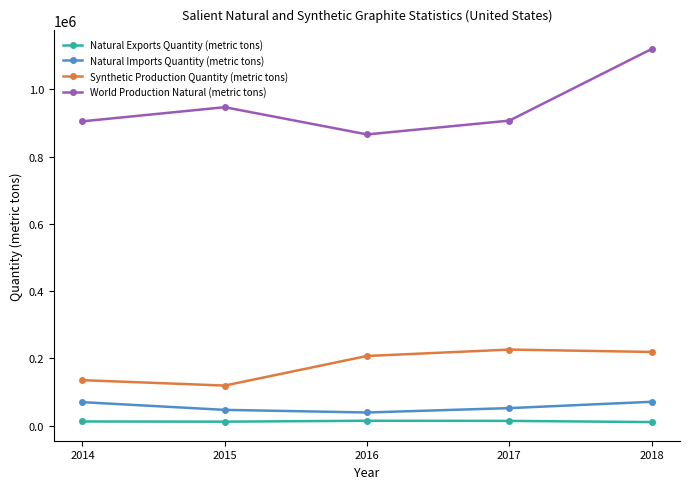

Rank the series by their maximum value, from highest to lowest.

World Production Natural (metric tons), Synthetic Production Quantity (metric tons), Natural Imports Quantity (metric tons), Natural Exports Quantity (metric tons)